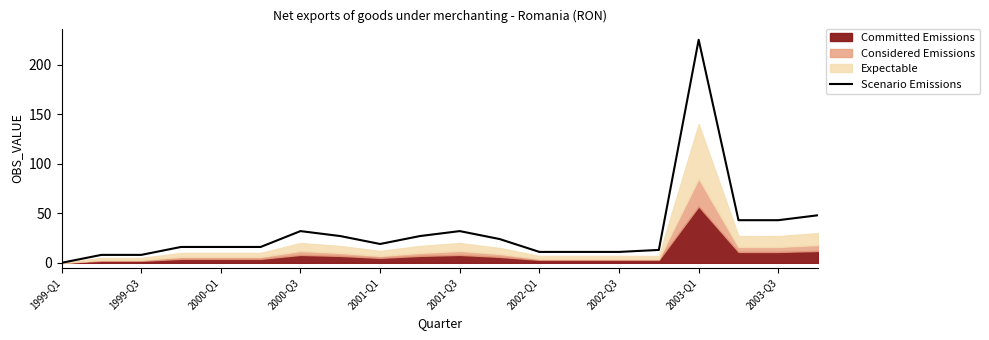

What is the highest value of the Scenario Emissions series?

225